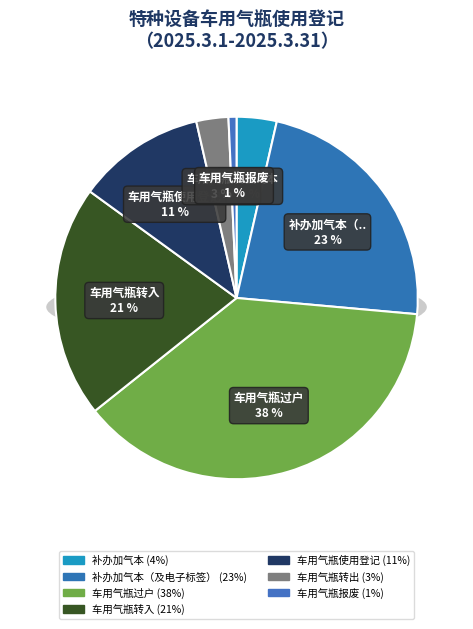

Is 车用气瓶转出 the majority of the pie?

No